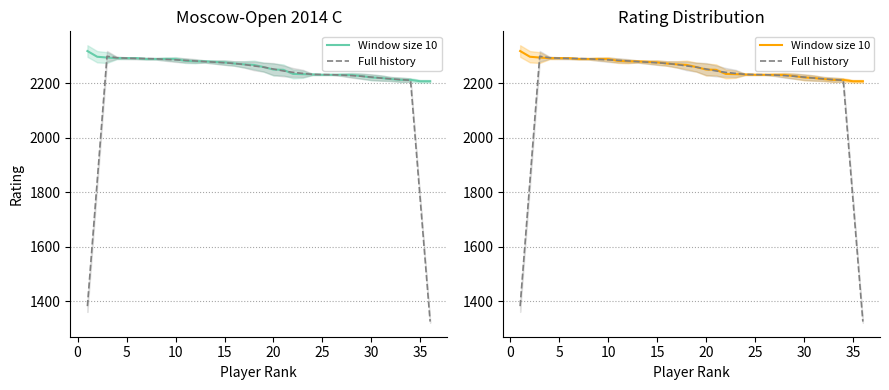

What are all the series names shown in the legend?

Window size 10, Full history